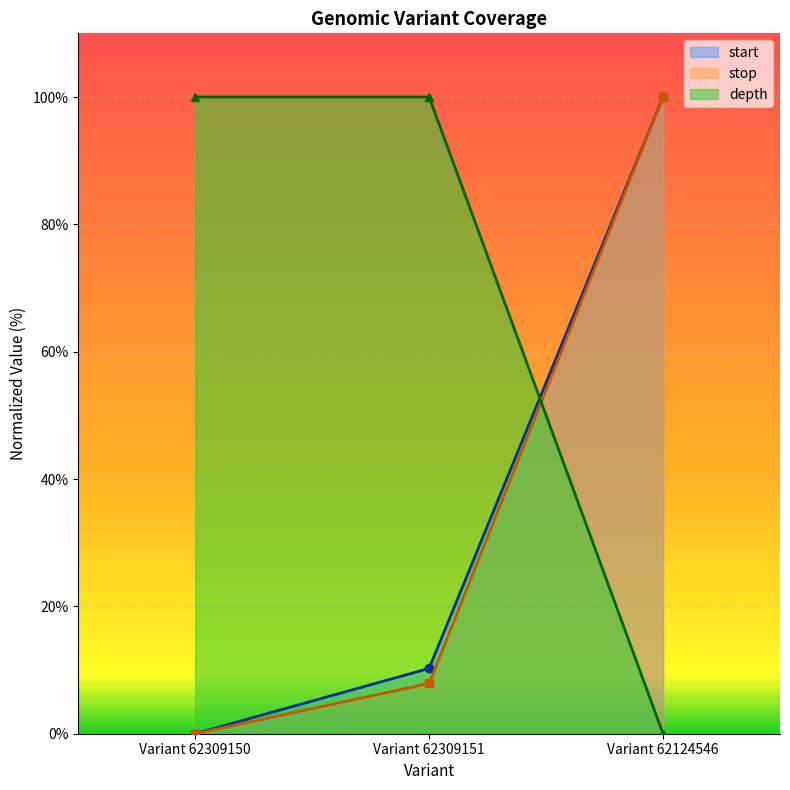

What position from the left is Variant 62309150?

1